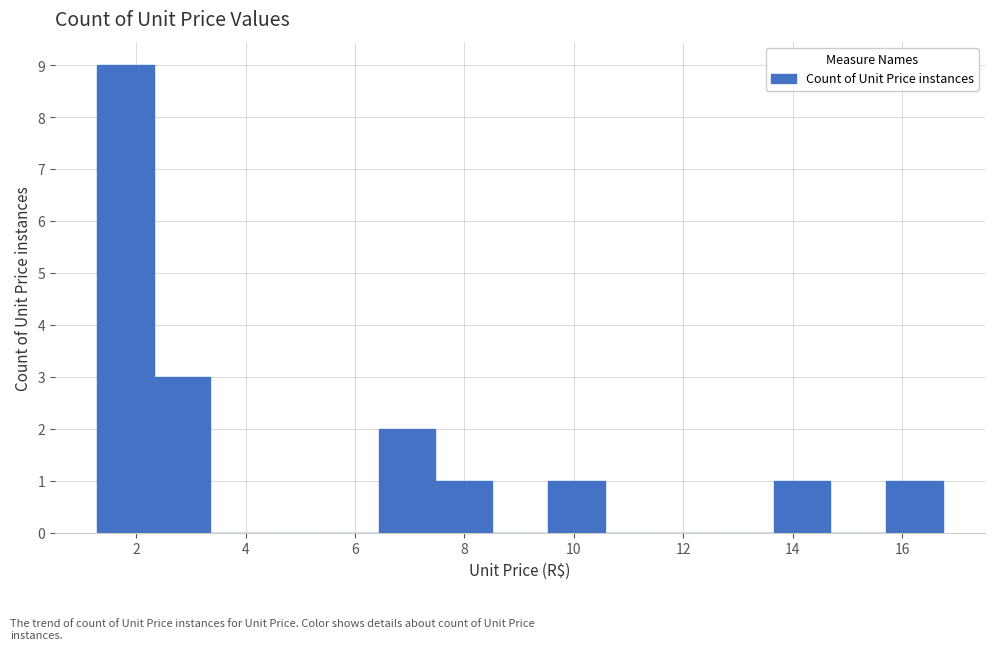

Over which range of the x-axis is the bar tallest?

1.2 to 2.4